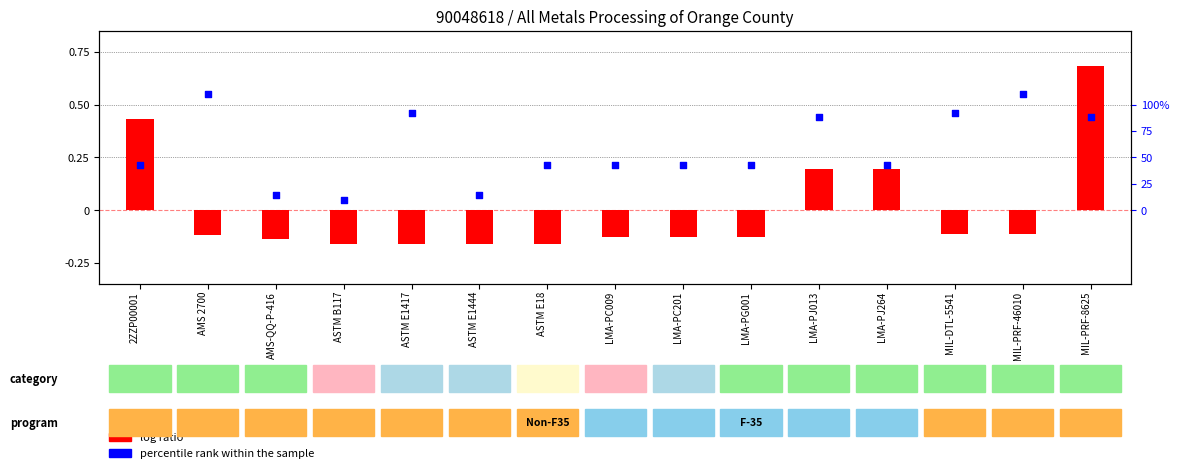

Which series contains the lowest Y value?

log ratio